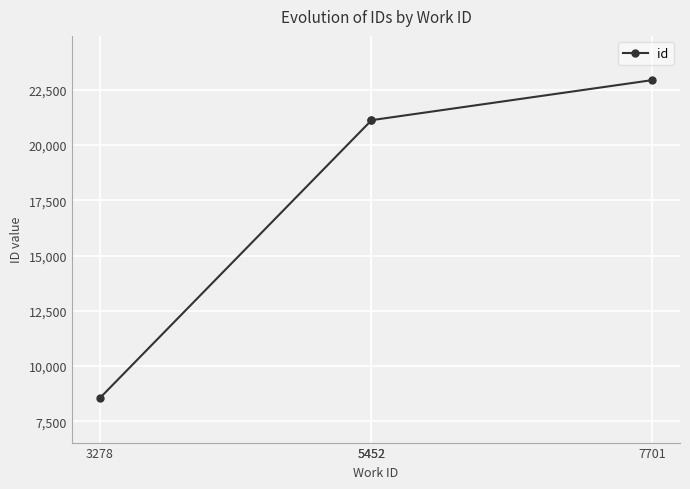

How many data points are less than 21120?

2